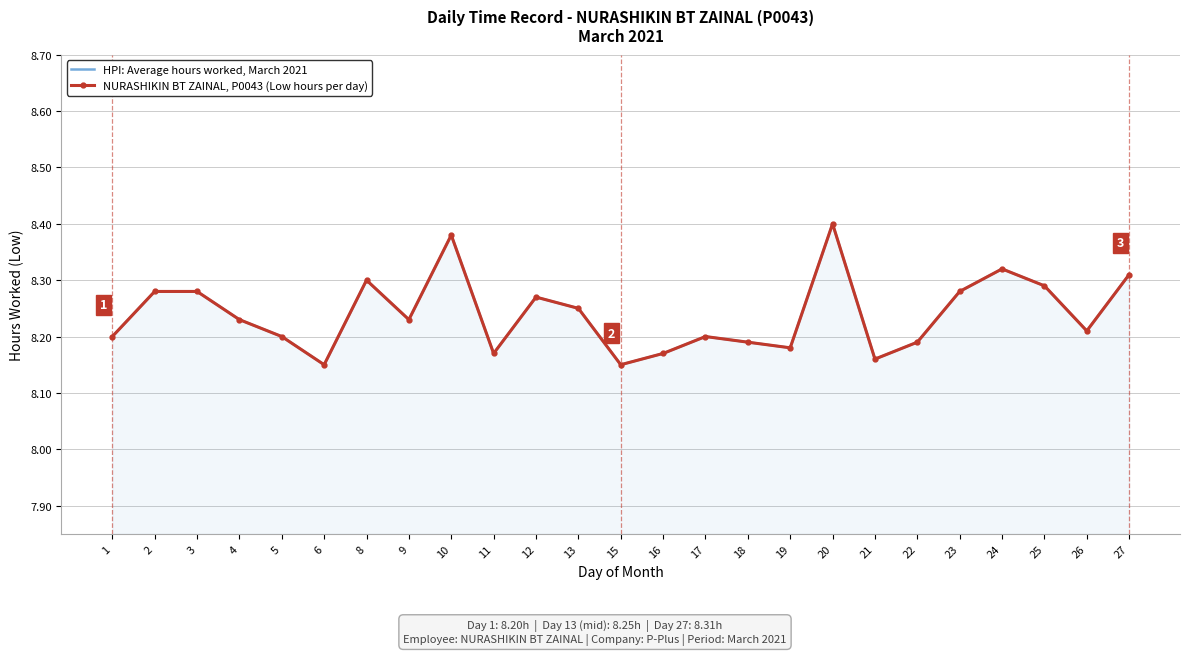

True or false: NURASHIKIN BT ZAINAL, P0043 (Low hours per day) has a value of 11.9 at 16.

False